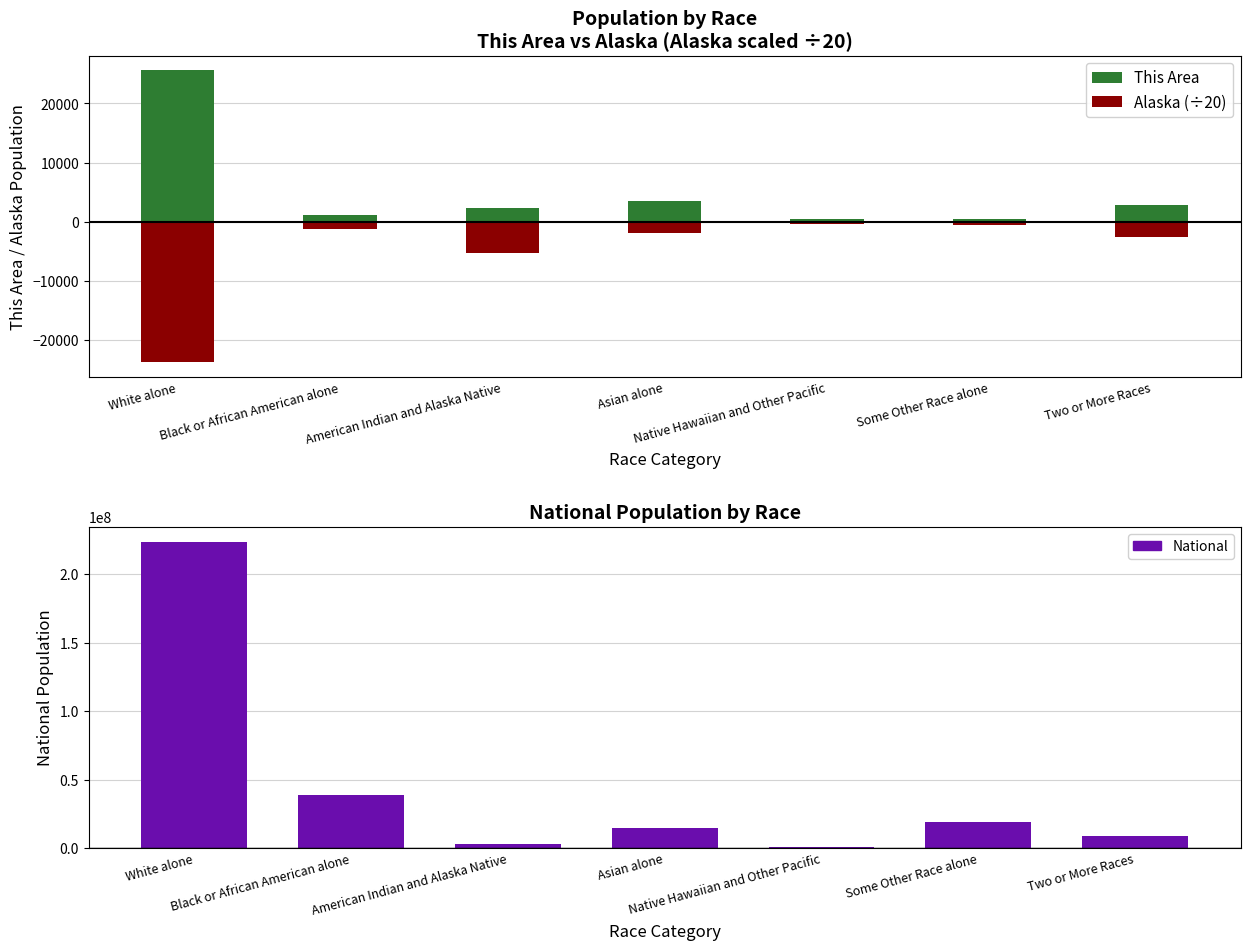

Between American Indian and Alaska Native and Native Hawaiian and Other Pacific, which series saw the biggest shift?

National